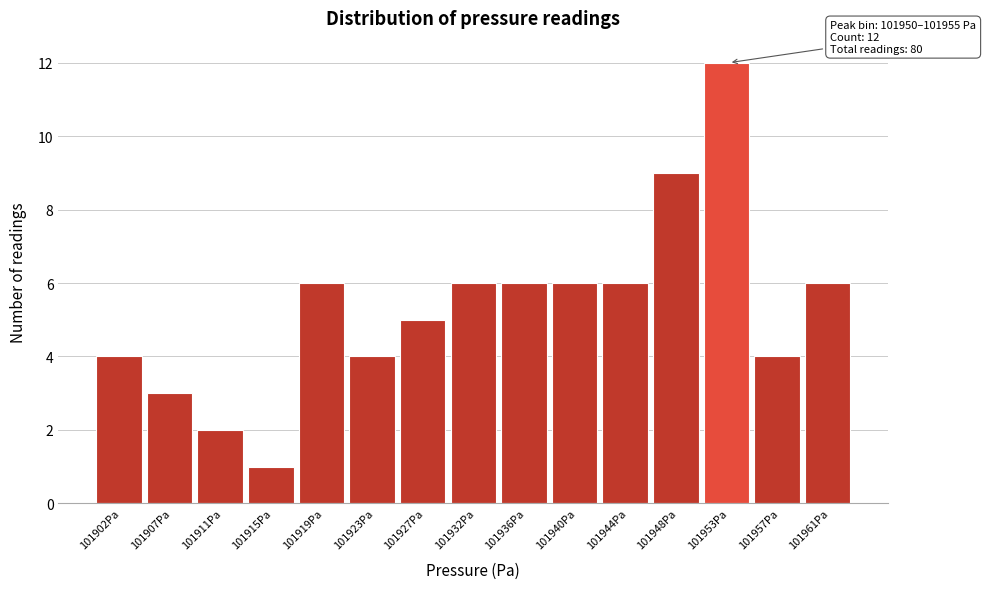

Which range on the x-axis has the tallest bar?

101950.5 to 101954.5